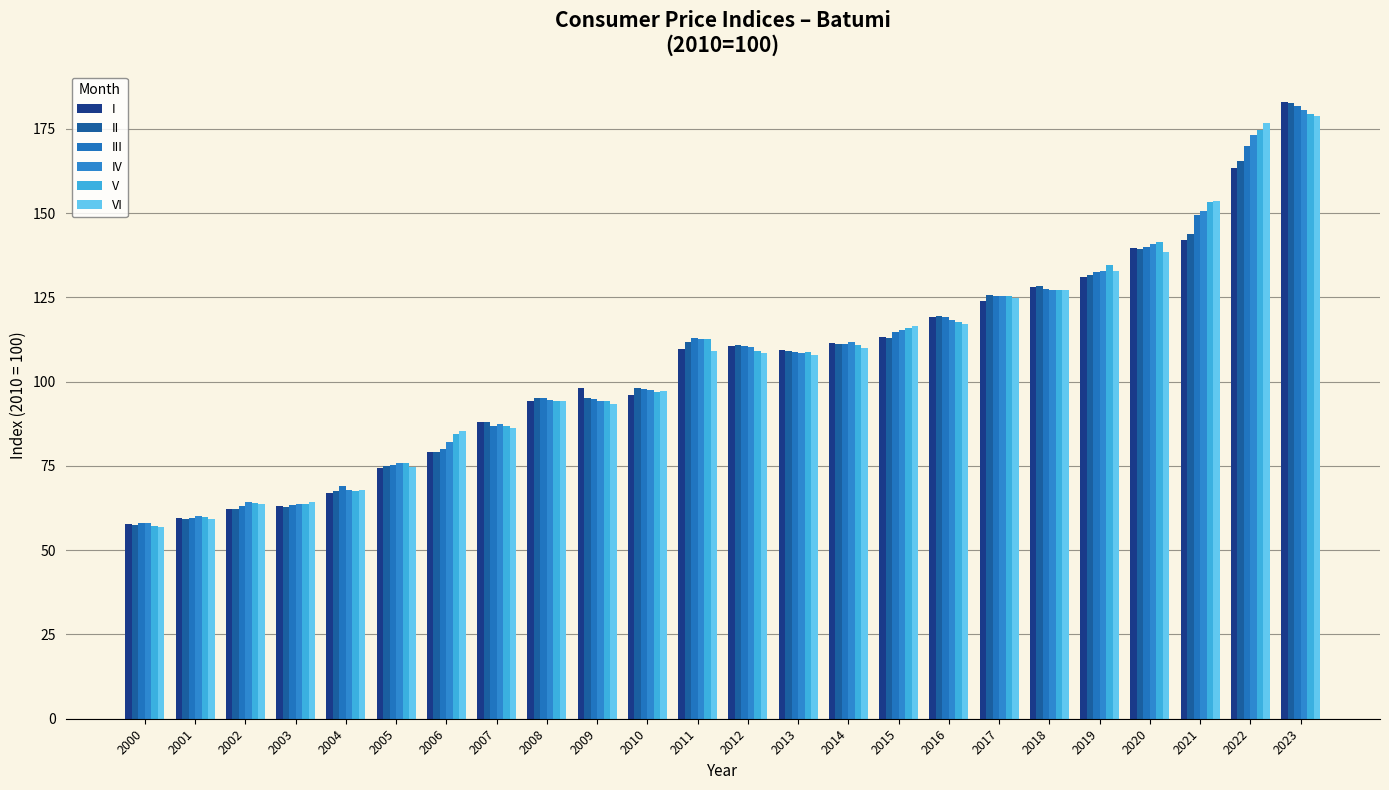

How many groups of bars are there?

24